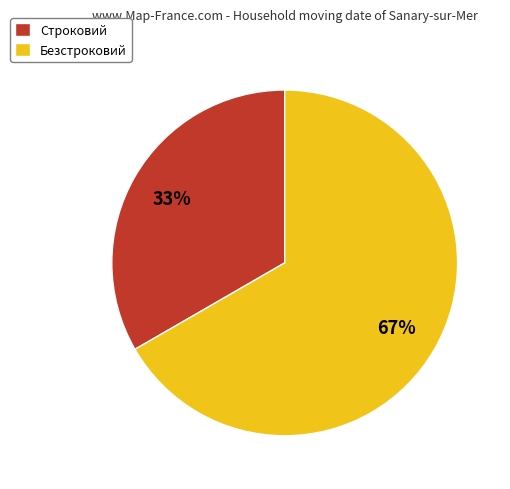

Combined, do Строковий and Безстроковий account for over 50%?

Yes